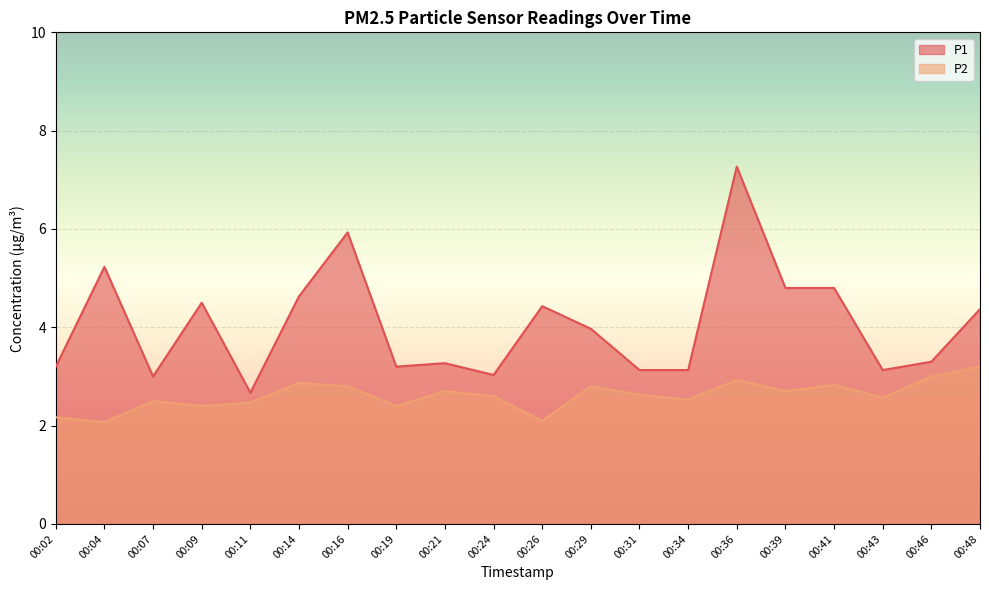

What is the value of the P1 point at the 17th from the left?

4.8